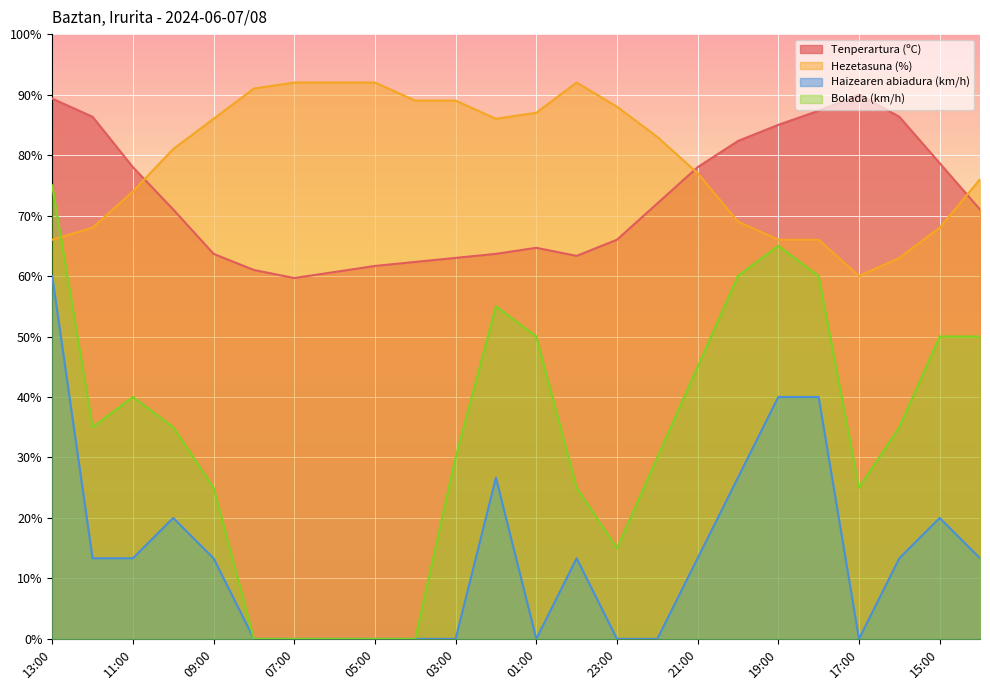

Where does the Tenperartura (ºC) series first go above 71?

13:00